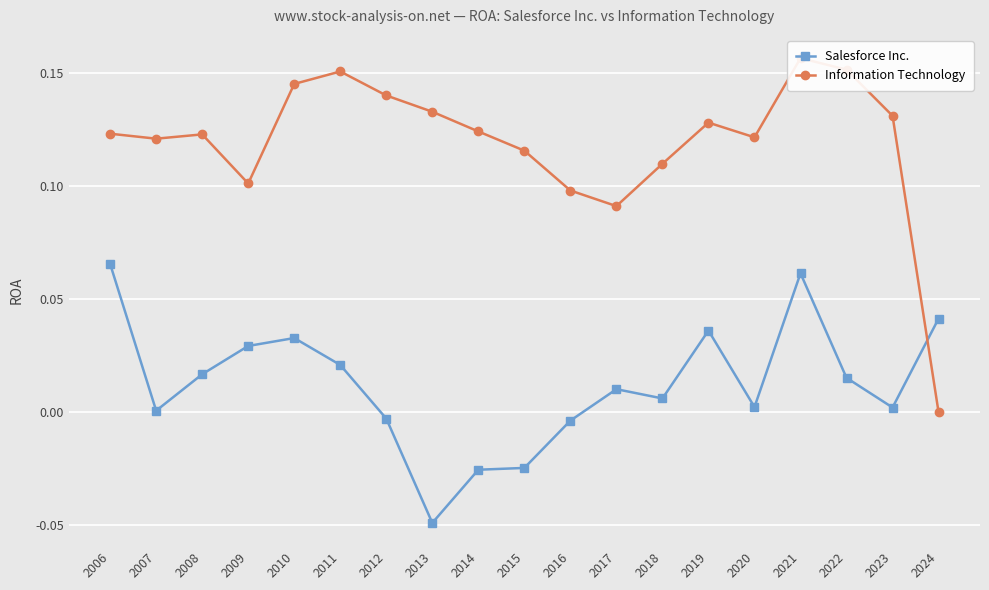

How many positive values does the Salesforce Inc. series have?

14